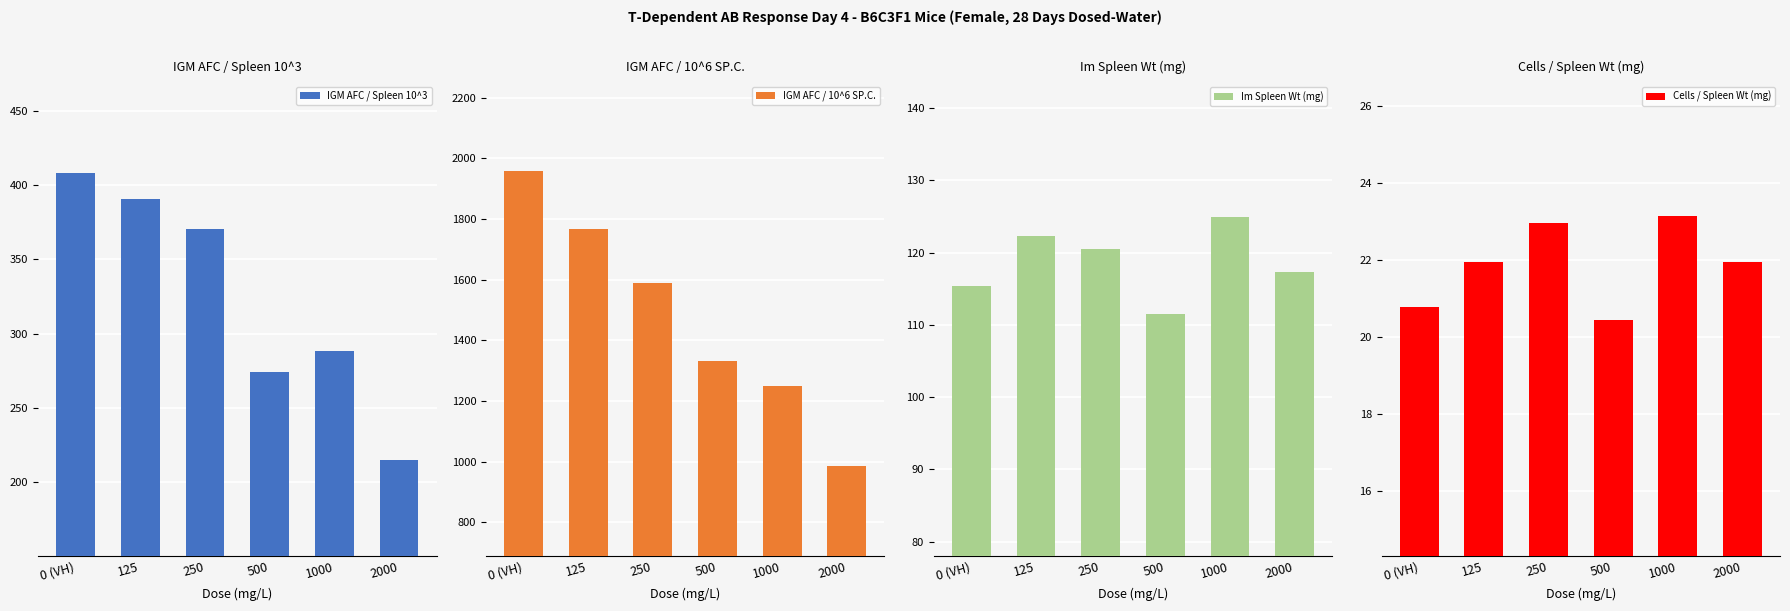

Rank the series at 0 (VH) from lowest to highest value.

Cells / Spleen Wt (mg), Im Spleen Wt (mg), IGM AFC / Spleen 10^3, IGM AFC / 10^6 SP.C.